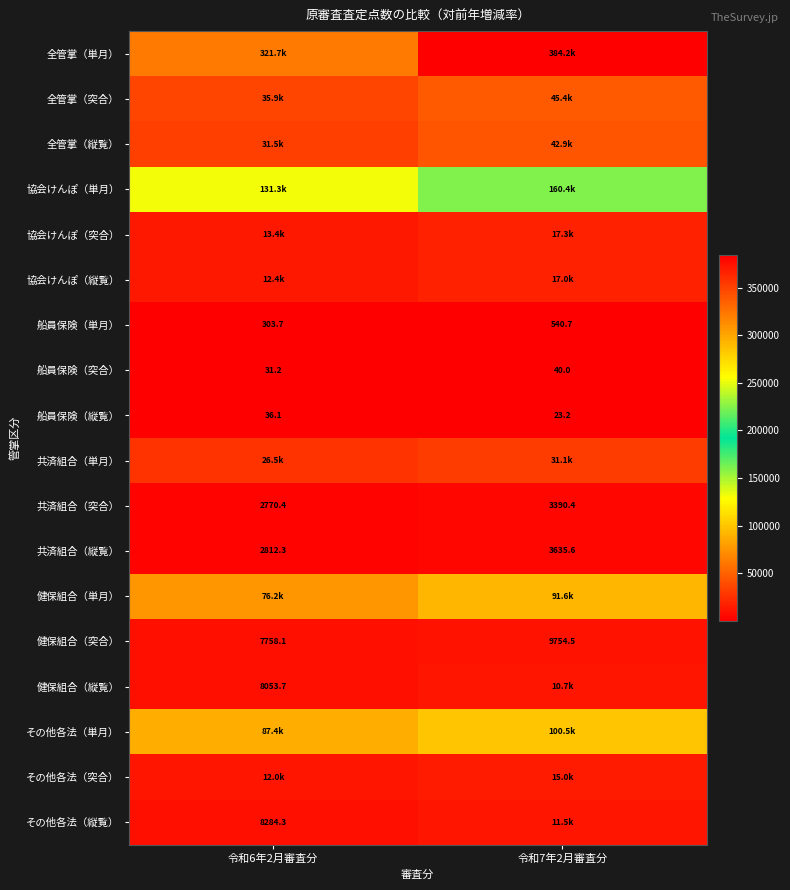

What is the minimum value for 船員保険（縦覧）?

23.2